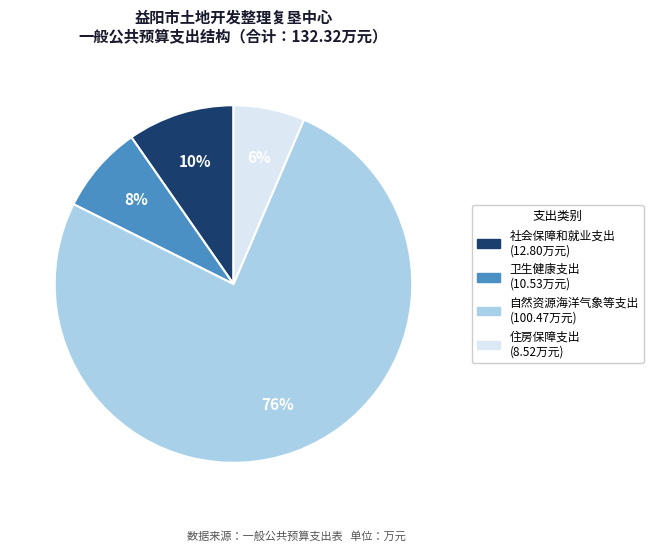

Which slice is the largest?

自然资源海洋气象等支出